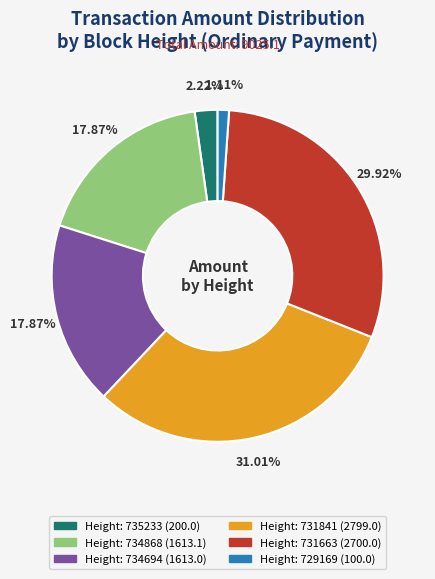

How many segments does this pie chart have?

6